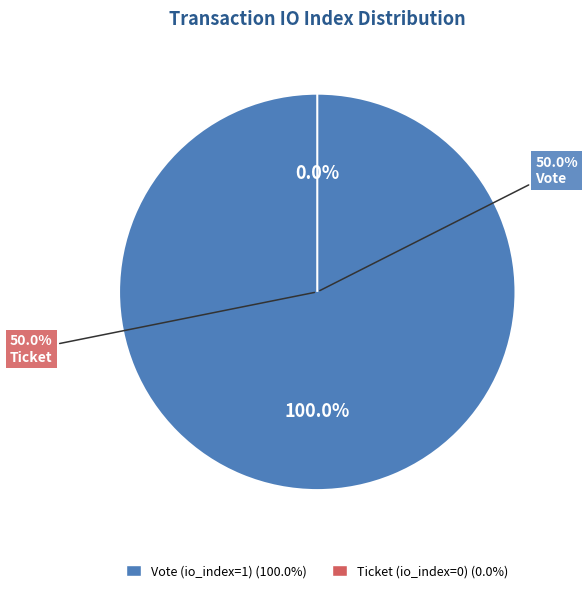

Count the number of slices in the pie.

2